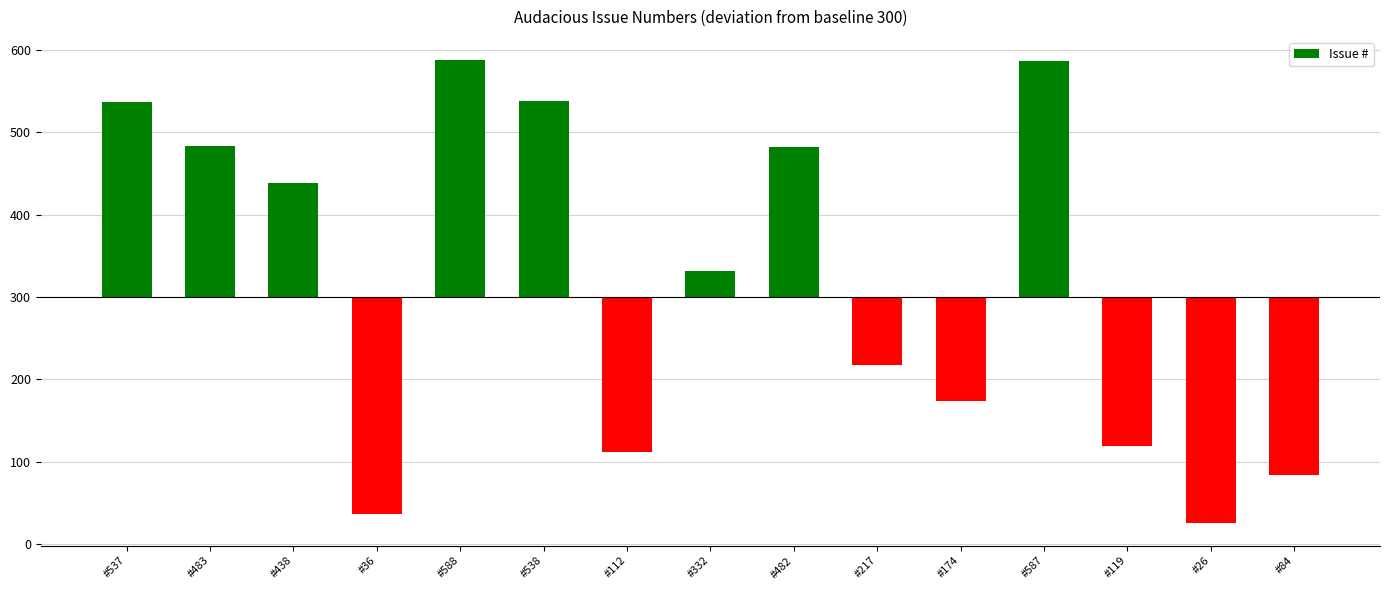

Reading right to left, what are all the values shown in this chart?

-216	-274	-181	287	-126	-83	182	32	-188	238	288	-264	138	183	237